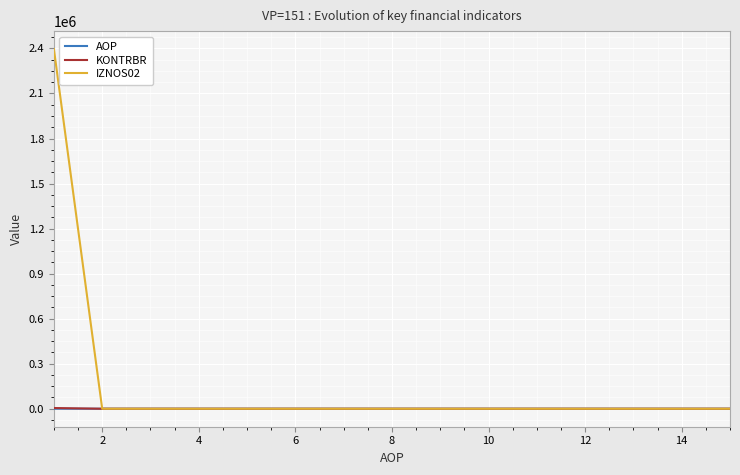

What is the greatest value displayed?

2395546.8